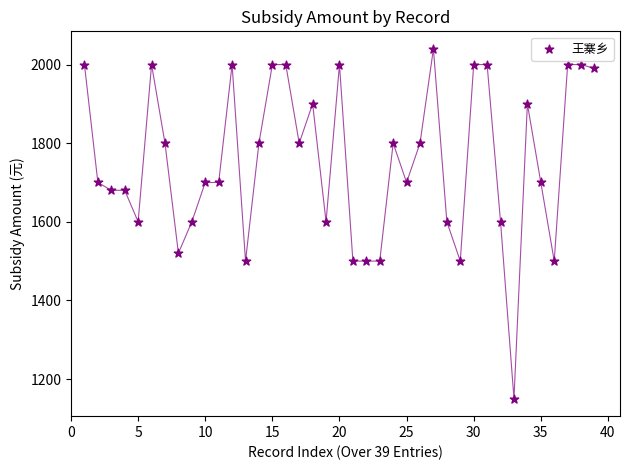

What is the range of X values (max minus min)?

38